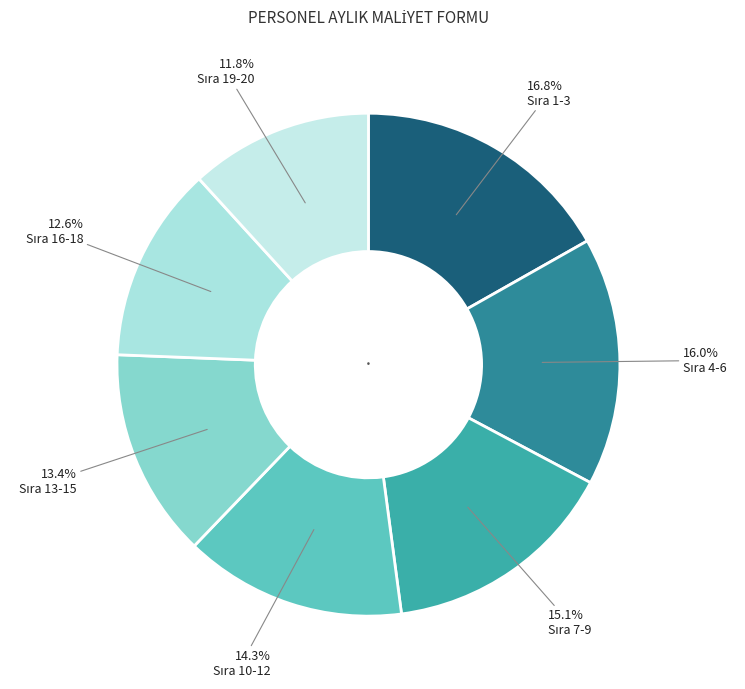

Which slice is the largest?

Sıra 1-3